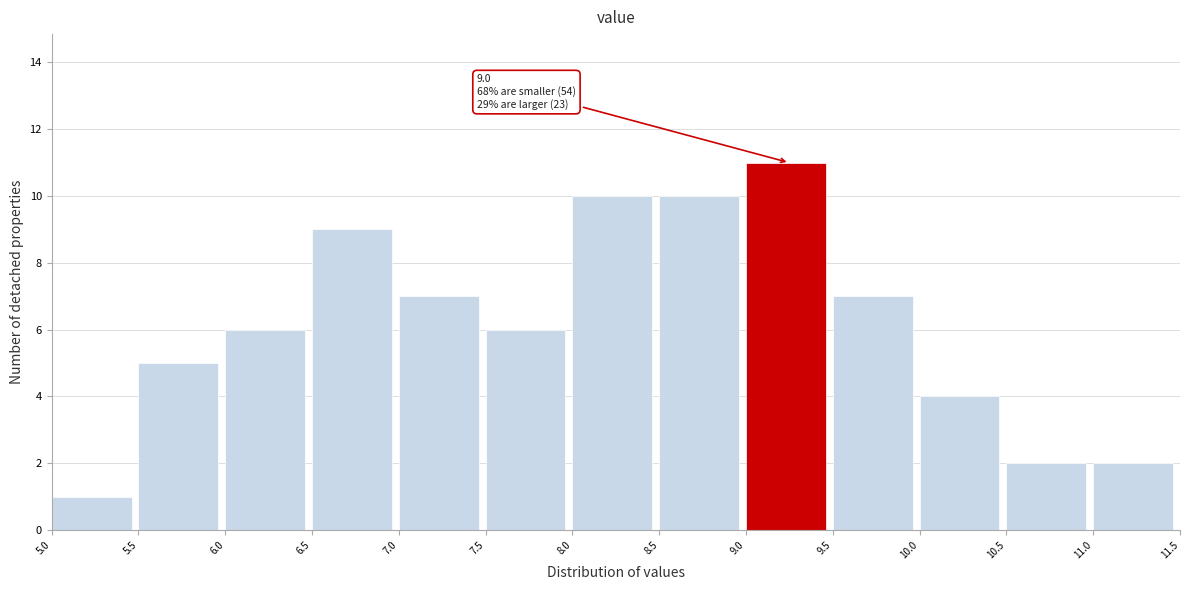

Which range on the x-axis has the tallest bar?

9.0 to 9.5